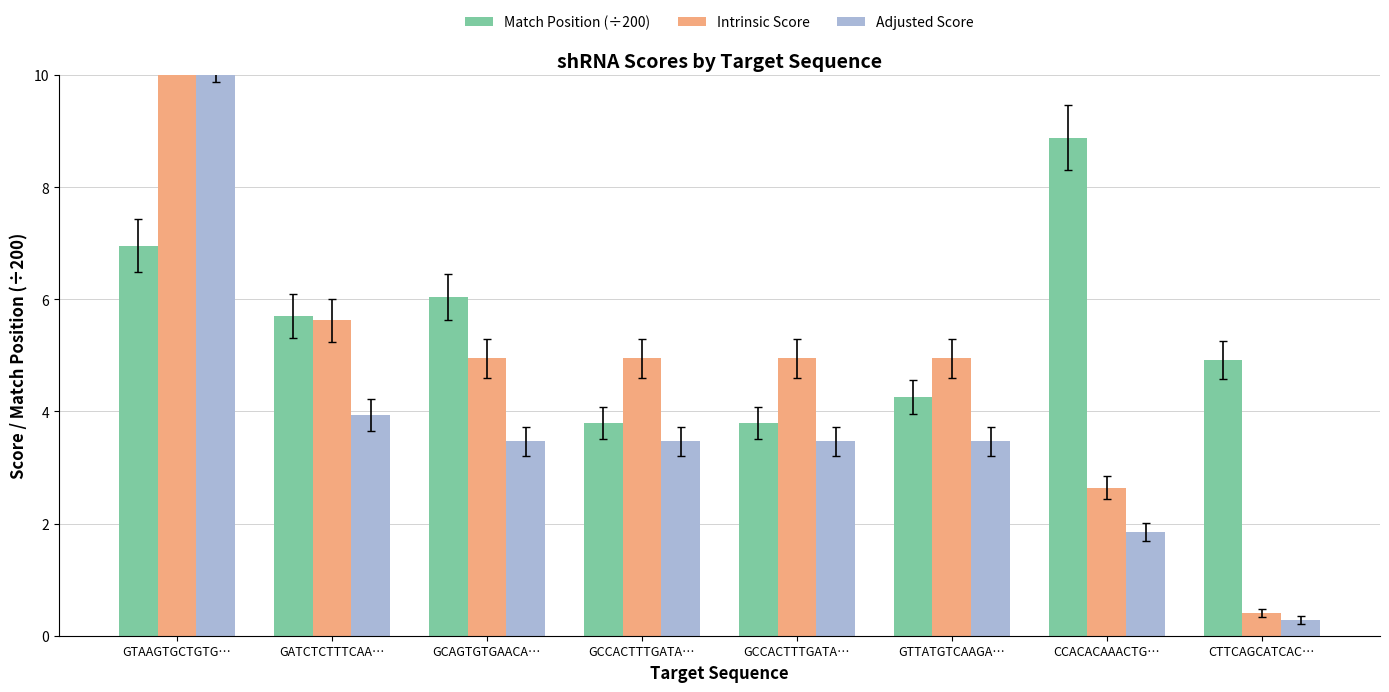

Between GTAAGTGCTGTG… and GCCACTTTGATA…, which series saw the biggest shift?

Intrinsic Score